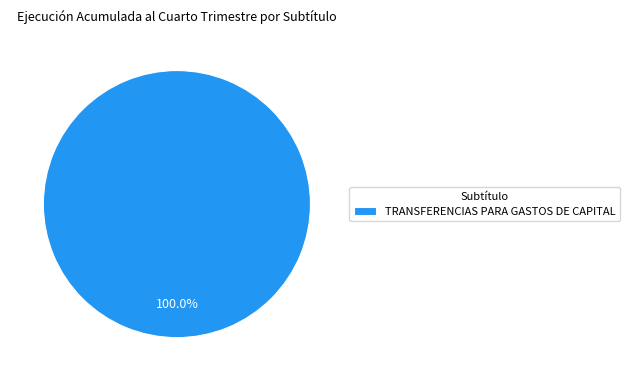

Rank the categories by value from lowest to highest.

TRANSFERENCIAS PARA GASTOS DE CAPITAL